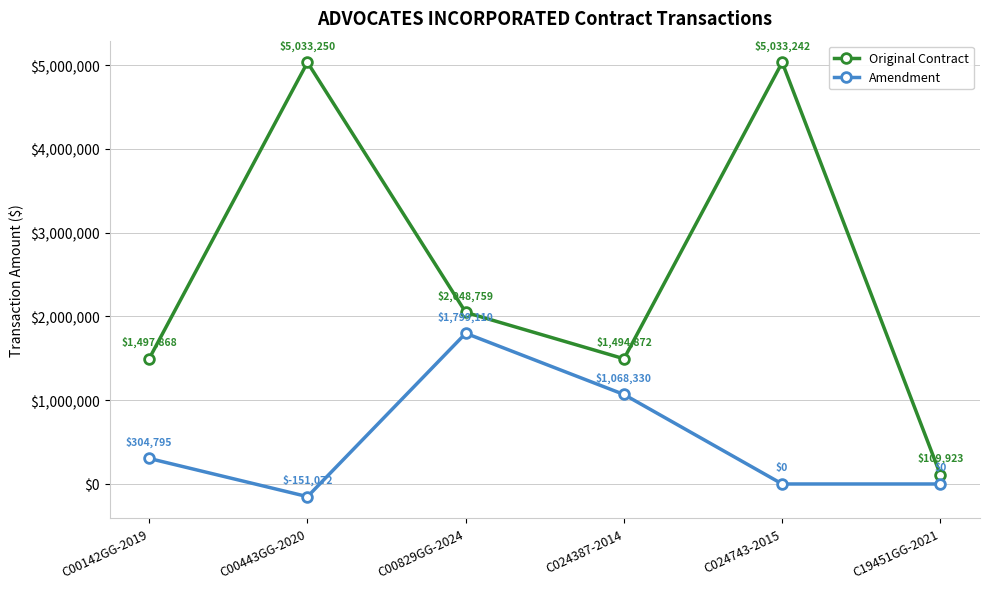

At which label is Original Contract closest to 2571586?

C00829GG-2024